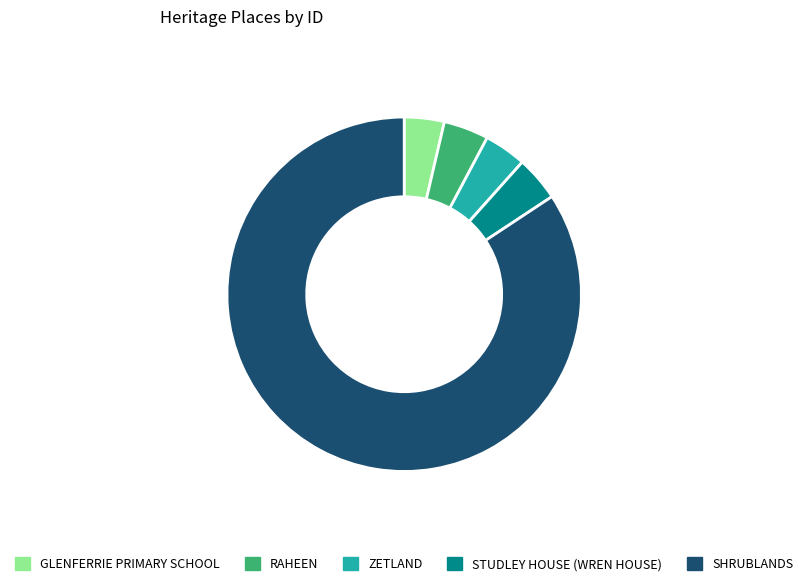

Do ZETLAND and SHRUBLANDS together represent more than half of the pie?

Yes